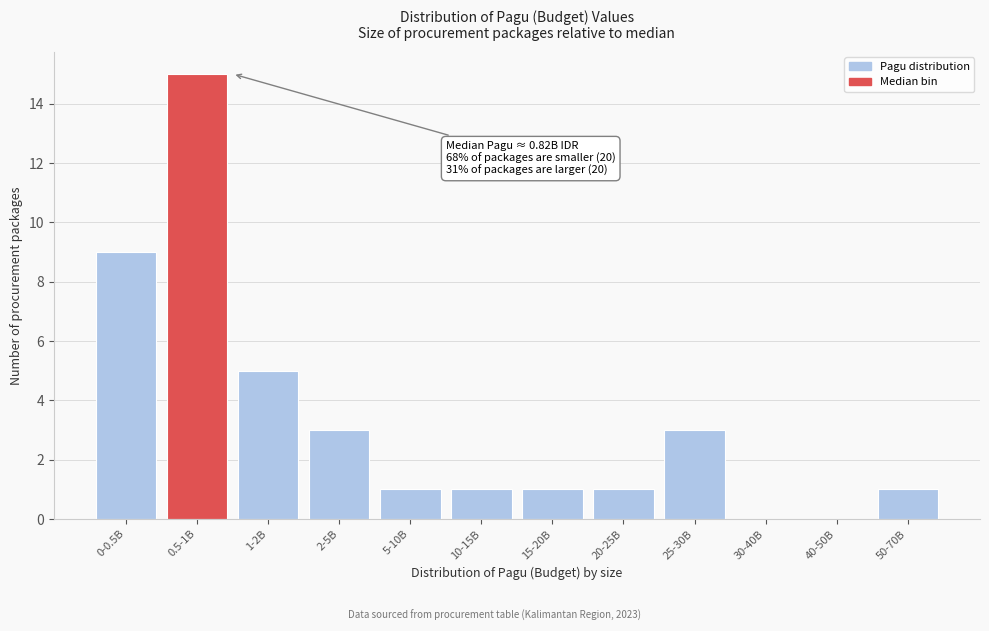

Reading right to left, extract all data points from this chart.

50-70B=1	40-50B=0	30-40B=0	25-30B=3	20-25B=1	15-20B=1	10-15B=1	5-10B=1	2-5B=3	1-2B=5	0.5-1B=15	0-0.5B=9